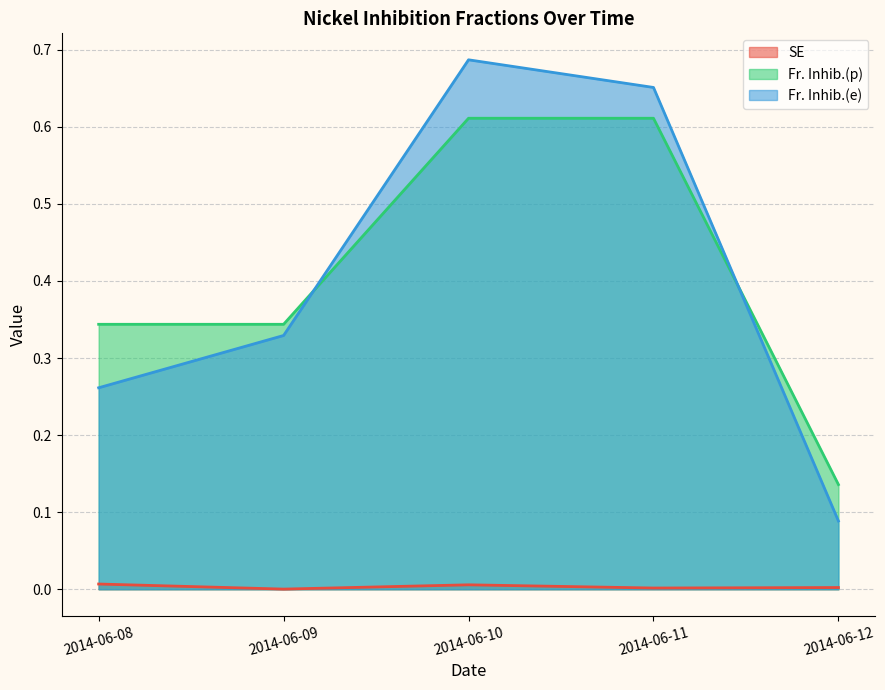

How many Fr. Inhib.(e) values are between 0 and 1?

5